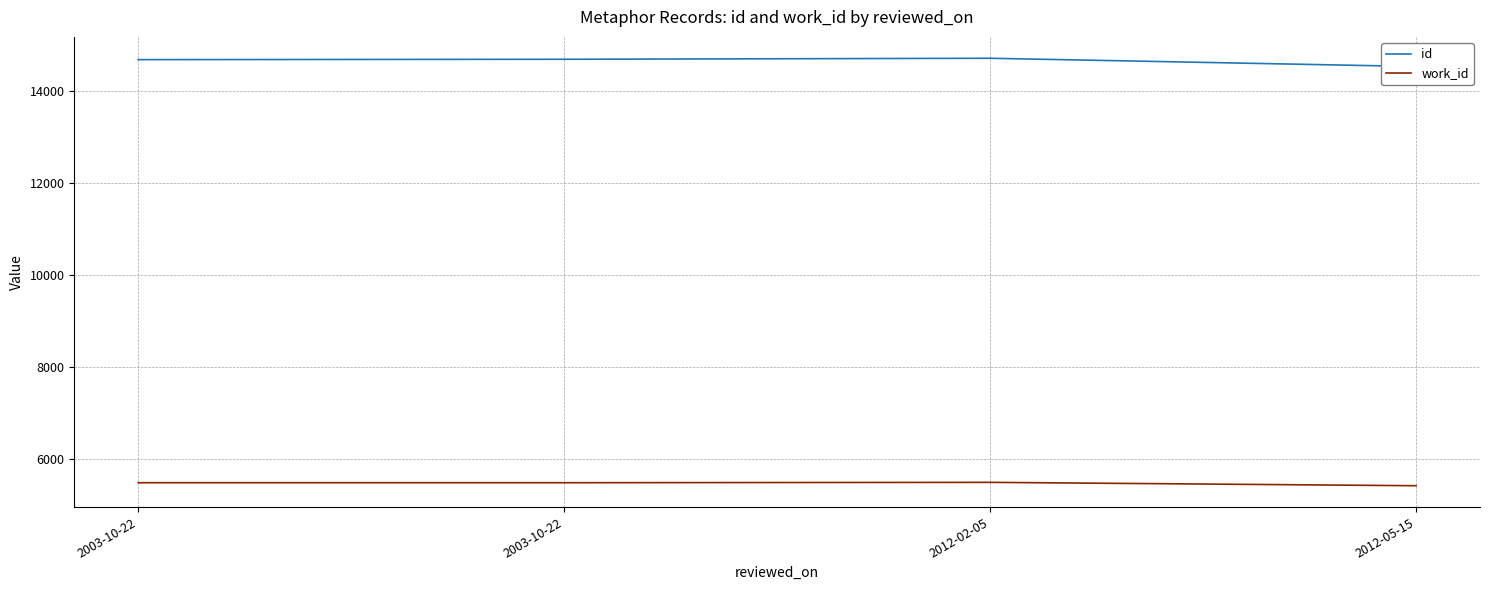

Reading left to right, transcribe all the data shown in this chart.

id: 14671	14679	14701	14522
work_id: 5483	5483	5491	5418